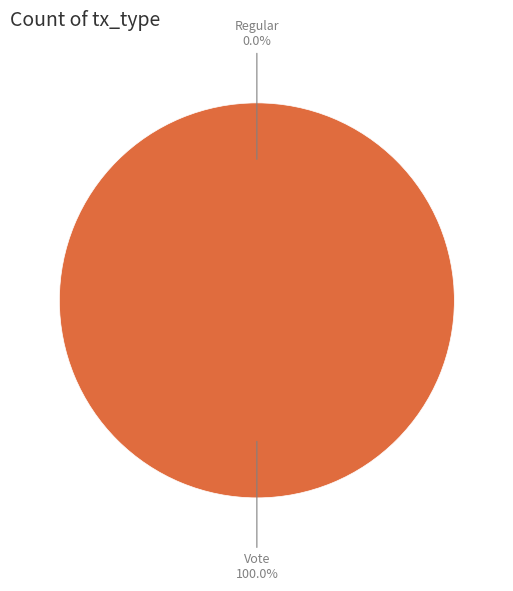

How many slices are in this pie chart?

2